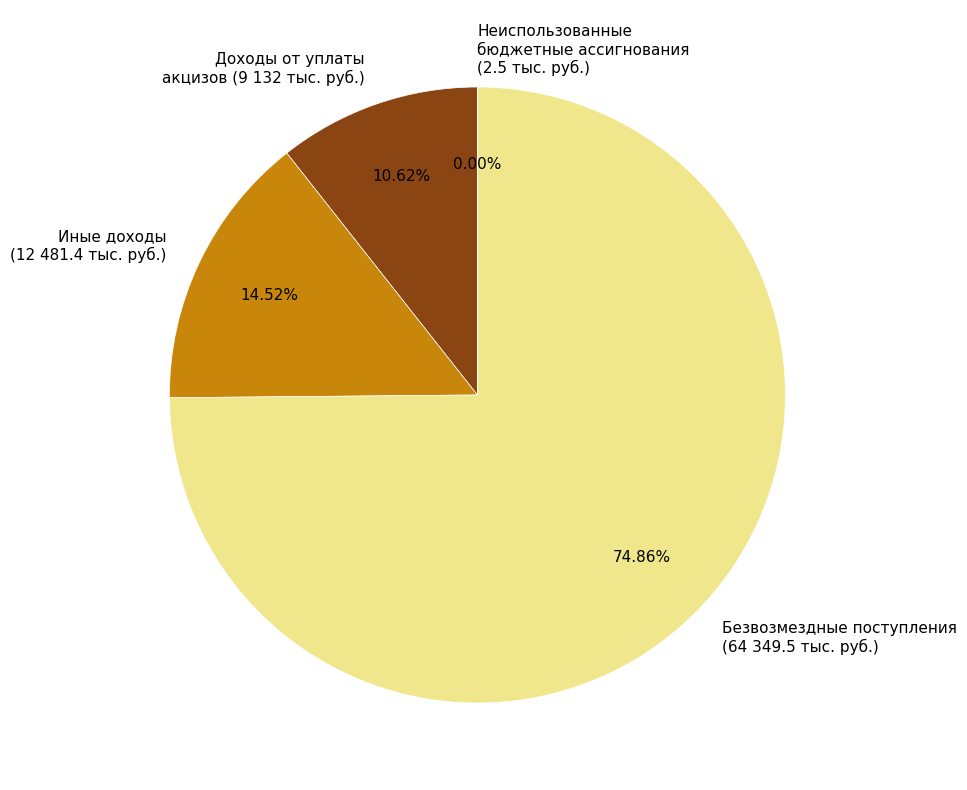

What is the largest slice in the pie chart?

Безвозмездные поступления (64 349.5 тыс. руб.)